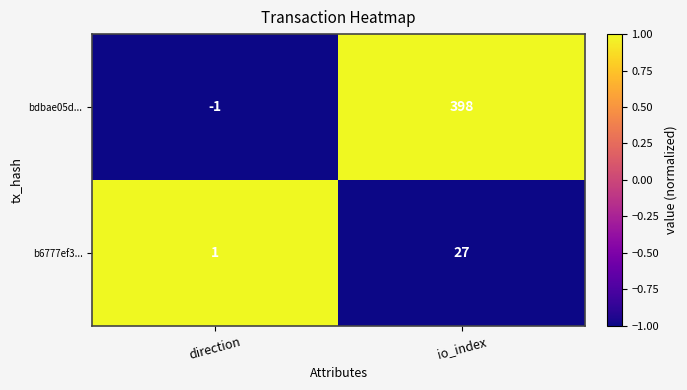

Count the number of categories in the chart.

2